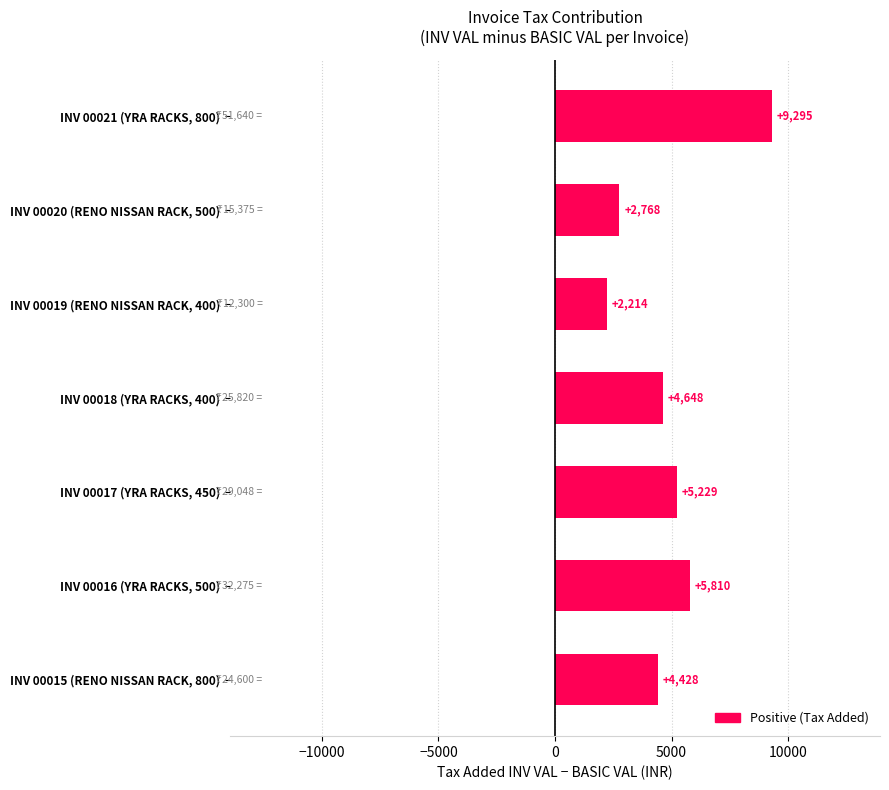

Approximately how many times larger is the value at INV 00016 (YRA RACKS, 500) compared to INV 00019 (RENO NISSAN RACK, 400)?

2.6